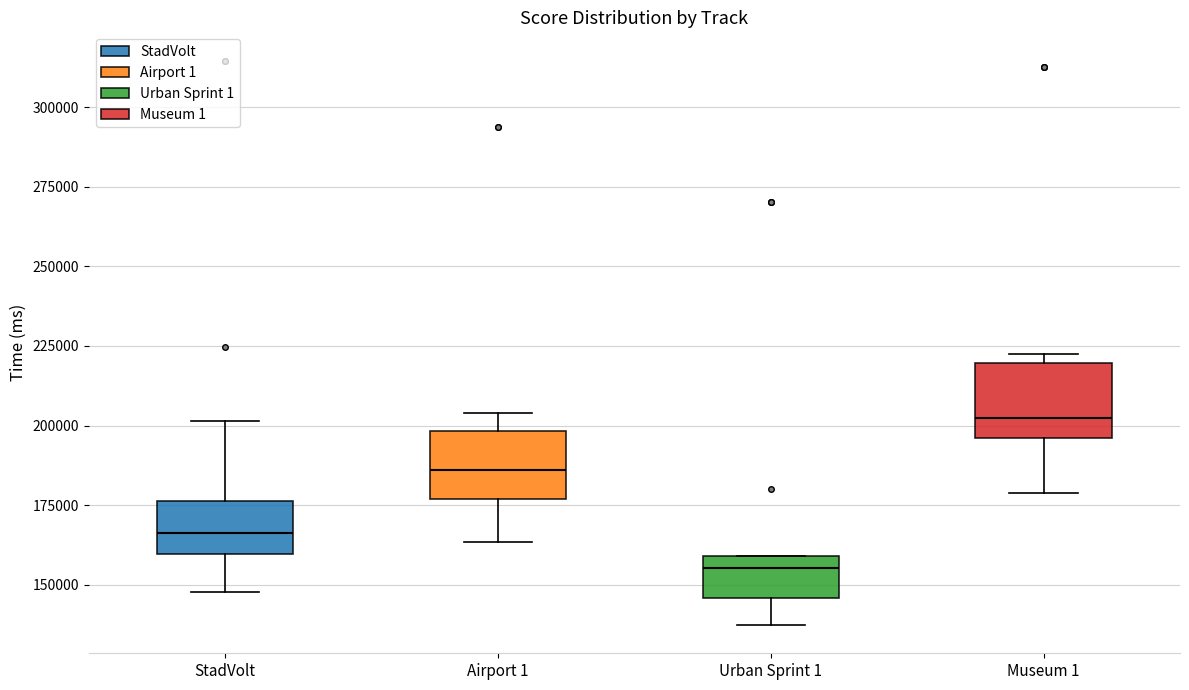

Which box's median line is the highest?

Museum 1